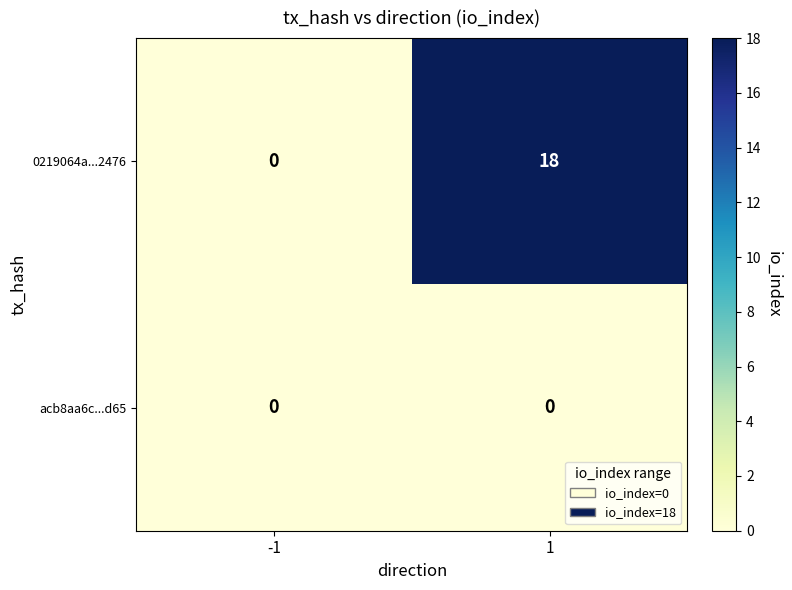

Which series changed the most between -1 and 1?

0219064a...2476